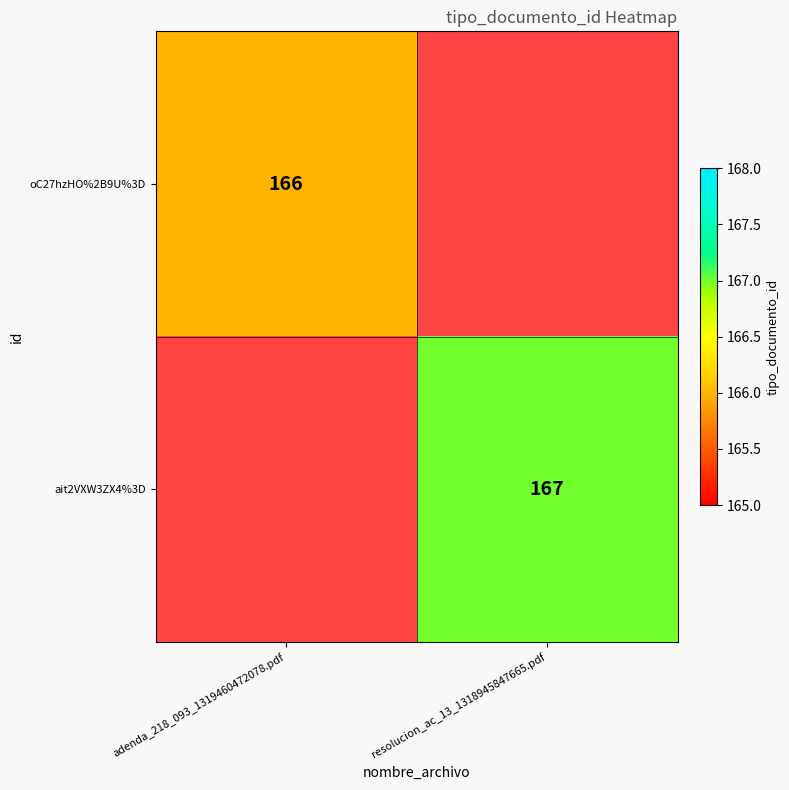

Is the value of ait2VXW3ZX4%3D at resolucion_ac_13_1318945847665.pdf greater than the value of oC27hzHO%2B9U%3D at resolucion_ac_13_1318945847665.pdf?

No